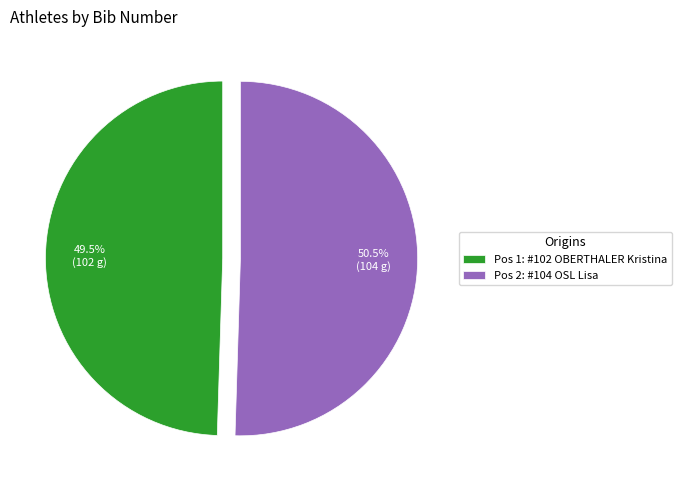

What is the majority slice?

Pos 2: #104 OSL Lisa